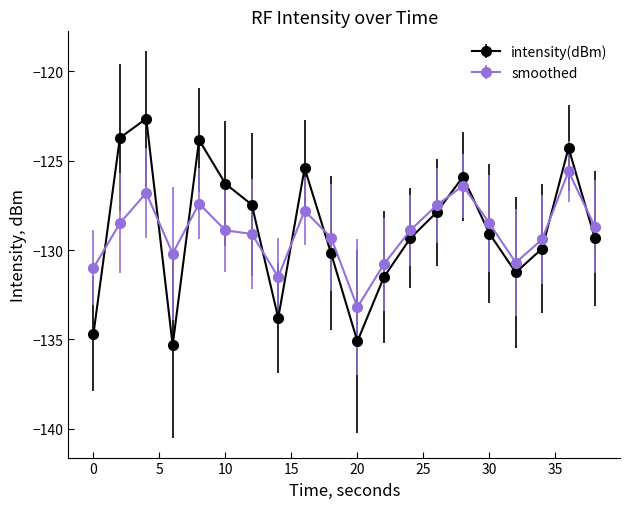

How many categories are shown in the chart?

20